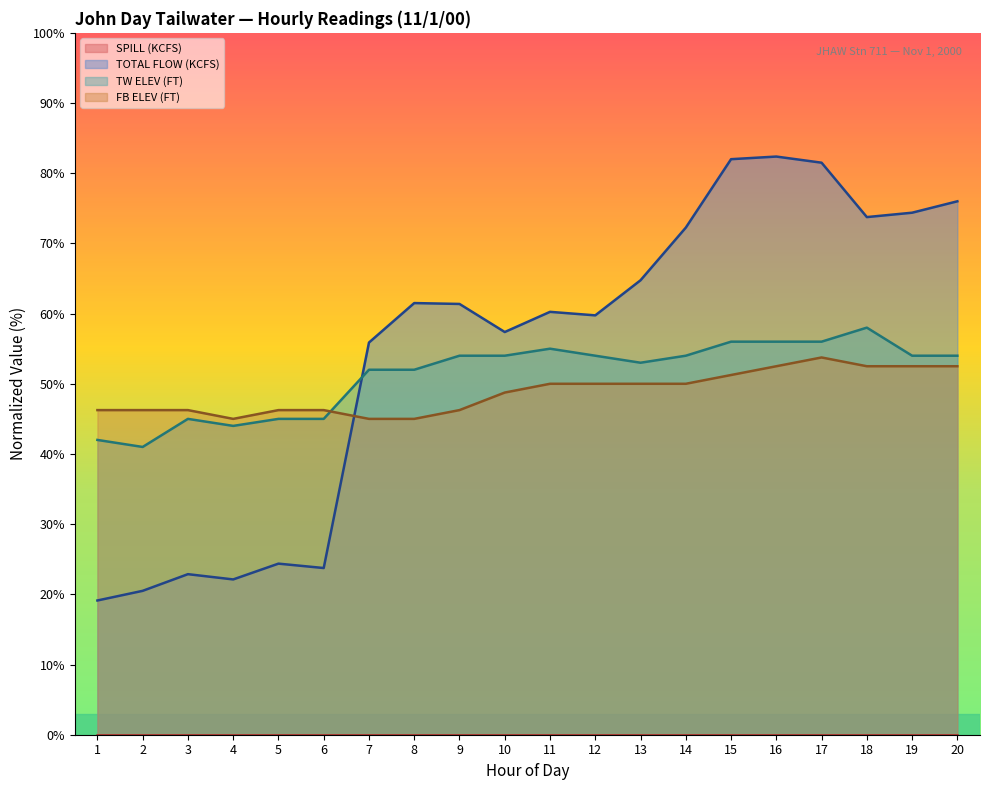

What is the sum of the FB ELEV (FT) values at 16 and 1?

98.7